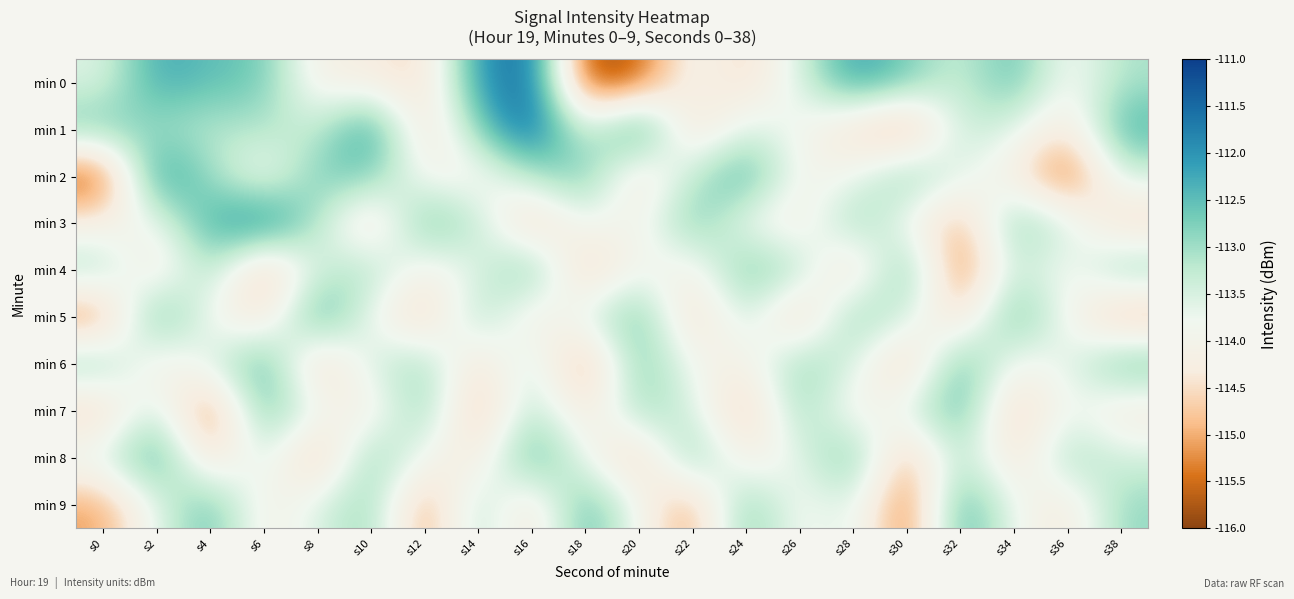

Reading left to right, list all the values displayed in this chart.

min 0: s0=-113.6	s2=-112.2	s4=-112.5	s6=-112.6	s8=-114.2	s10=-114.3	s12=-114.7	s14=-112.1	s16=-111.4	s18=-115.9	s20=-115.7	s22=-113.9	s24=-114.7	s26=-113.5	s28=-112.1	s30=-112.7	s32=-113.4	s34=-112.4	s36=-114.0	s38=-113.1
min 1: s0=-112.6	s2=-113.0	s4=-113.2	s6=-113.1	s8=-113.4	s10=-111.9	s12=-114.7	s14=-112.8	s16=-111.3	s18=-113.7	s20=-111.8	s22=-114.8	s24=-113.5	s26=-113.9	s28=-114.7	s30=-115.4	s32=-113.3	s34=-113.5	s36=-114.5	s38=-112.3
min 2: s0=-115.9	s2=-111.9	s4=-113.0	s6=-114.1	s8=-112.7	s10=-112.7	s12=-114.0	s14=-114.1	s16=-113.2	s18=-112.5	s20=-114.6	s22=-113.2	s24=-112.2	s26=-114.0	s28=-113.8	s30=-112.7	s32=-113.6	s34=-114.3	s36=-115.7	s38=-113.4
min 3: s0=-114.2	s2=-113.8	s4=-112.3	s6=-111.7	s8=-113.1	s10=-114.8	s12=-112.4	s14=-113.2	s16=-115.0	s18=-113.7	s20=-114.1	s22=-112.5	s24=-113.9	s26=-114.3	s28=-112.8	s30=-113.9	s32=-115.1	s34=-112.7	s36=-113.5	s38=-114.8
min 4: s0=-113.0	s2=-114.5	s4=-112.9	s6=-115.2	s8=-113.4	s10=-113.0	s12=-114.2	s14=-113.6	s16=-112.5	s18=-115.0	s20=-113.8	s22=-114.2	s24=-112.6	s26=-113.1	s28=-114.9	s30=-112.3	s32=-115.7	s34=-113.2	s36=-114.0	s38=-112.8
min 5: s0=-115.4	s2=-112.2	s4=-113.9	s6=-114.7	s8=-112.1	s10=-113.8	s12=-115.0	s14=-112.9	s16=-114.3	s18=-113.6	s20=-112.4	s22=-114.9	s24=-113.2	s26=-115.1	s28=-112.7	s30=-113.4	s32=-114.8	s34=-112.3	s36=-113.9	s38=-115.2
min 6: s0=-112.8	s2=-114.3	s4=-113.6	s6=-112.2	s8=-115.0	s10=-113.4	s12=-112.9	s14=-114.7	s16=-113.2	s18=-115.4	s20=-112.6	s22=-113.9	s24=-114.2	s26=-112.8	s28=-113.5	s30=-115.1	s32=-112.3	s34=-114.0	s36=-113.7	s38=-112.5
min 7: s0=-114.9	s2=-113.2	s4=-115.7	s6=-112.5	s8=-113.8	s10=-114.3	s12=-112.7	s14=-115.2	s16=-113.0	s18=-114.6	s20=-112.9	s22=-113.4	s24=-115.1	s26=-112.8	s28=-114.2	s30=-113.6	s32=-112.3	s34=-115.0	s36=-113.7	s38=-114.4
min 8: s0=-113.5	s2=-112.1	s4=-114.8	s6=-113.3	s8=-115.2	s10=-112.7	s12=-113.9	s14=-114.5	s16=-112.2	s18=-113.8	s20=-115.0	s22=-112.6	s24=-114.3	s26=-113.7	s28=-112.4	s30=-115.2	s32=-113.0	s34=-114.7	s36=-112.9	s38=-113.5
min 9: s0=-115.1	s2=-113.7	s4=-112.5	s6=-114.2	s8=-113.6	s10=-112.8	s12=-115.3	s14=-113.0	s16=-114.7	s18=-112.3	s20=-113.9	s22=-115.2	s24=-112.6	s26=-114.0	s28=-113.4	s30=-115.7	s32=-112.2	s34=-113.8	s36=-114.5	s38=-112.9